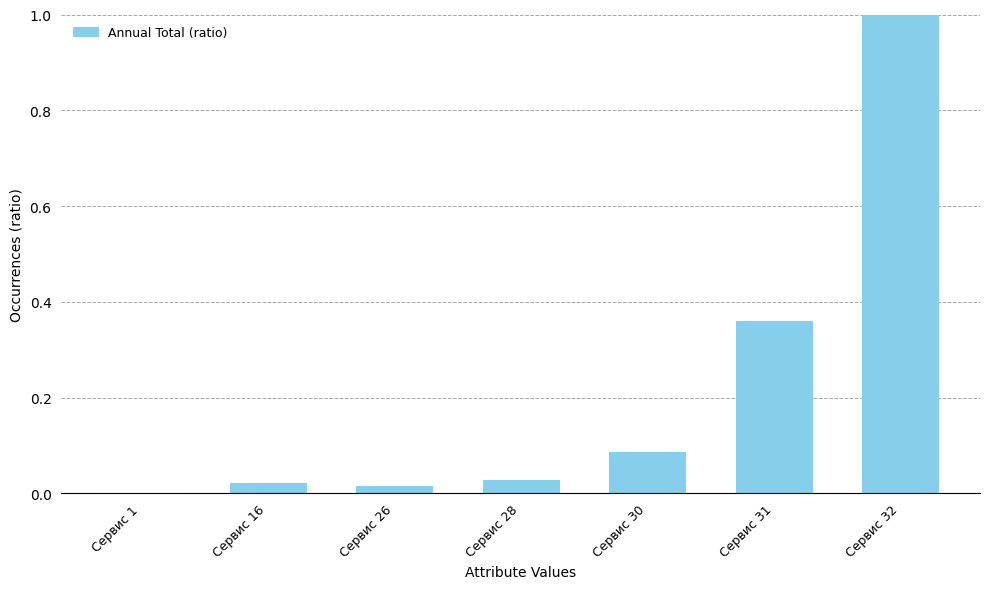

What is the change in value from Сервис 31 to Сервис 32?

+0.6